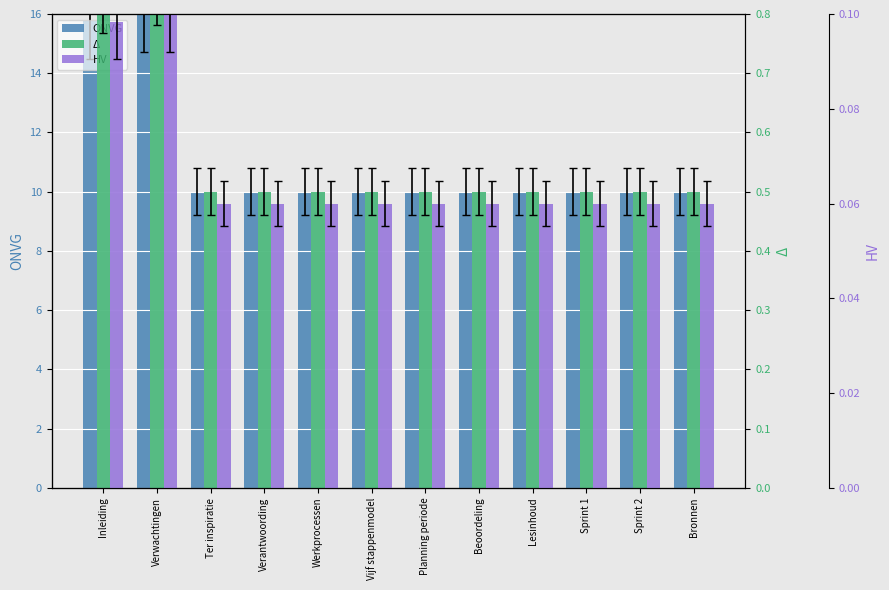

Which series has the largest range (max minus min)?

ONVG